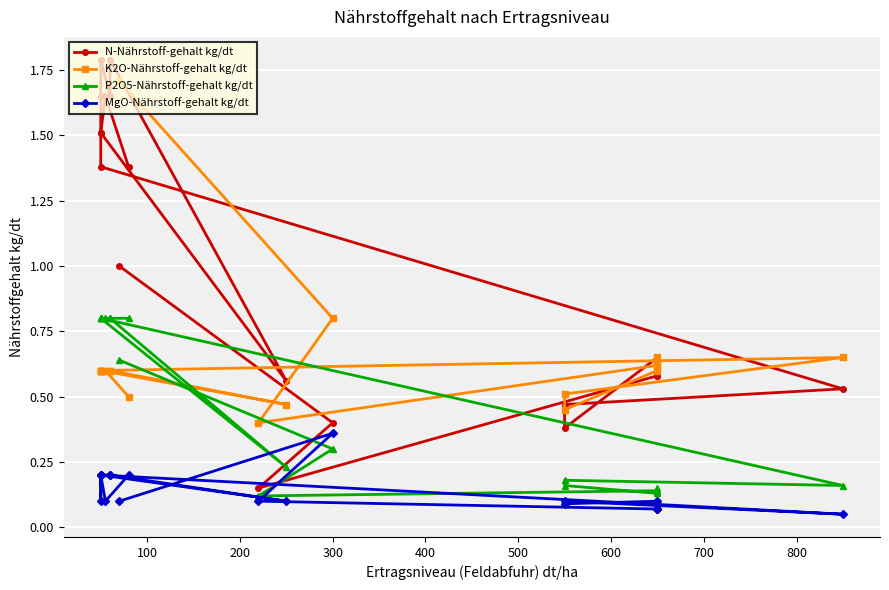

True or false: P2O5-Nährstoff-gehalt kg/dt and K2O-Nährstoff-gehalt kg/dt intersect in this chart.

True